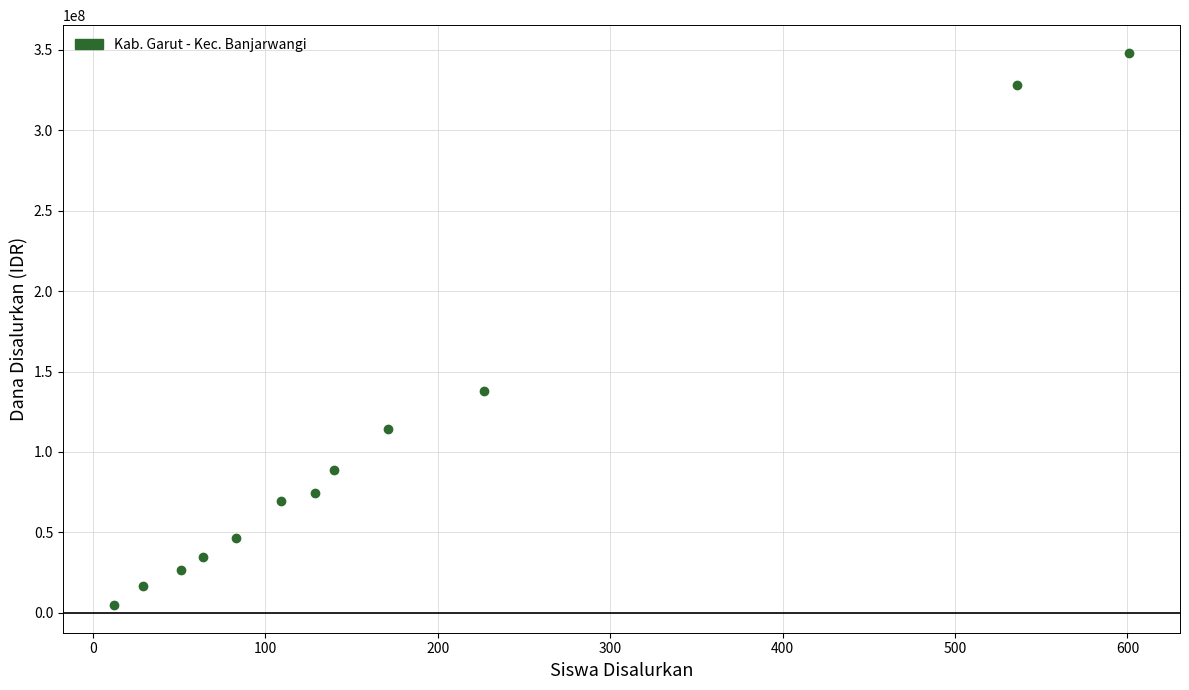

What Y value in the scatter plot is closest to 176437500?

137625000